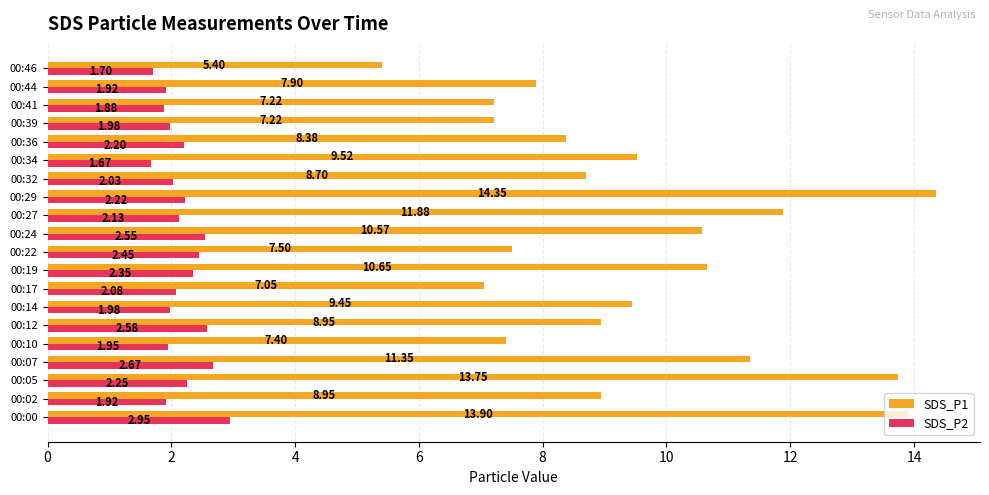

Which series changed the most between 00:07 and 00:12?

SDS_P1